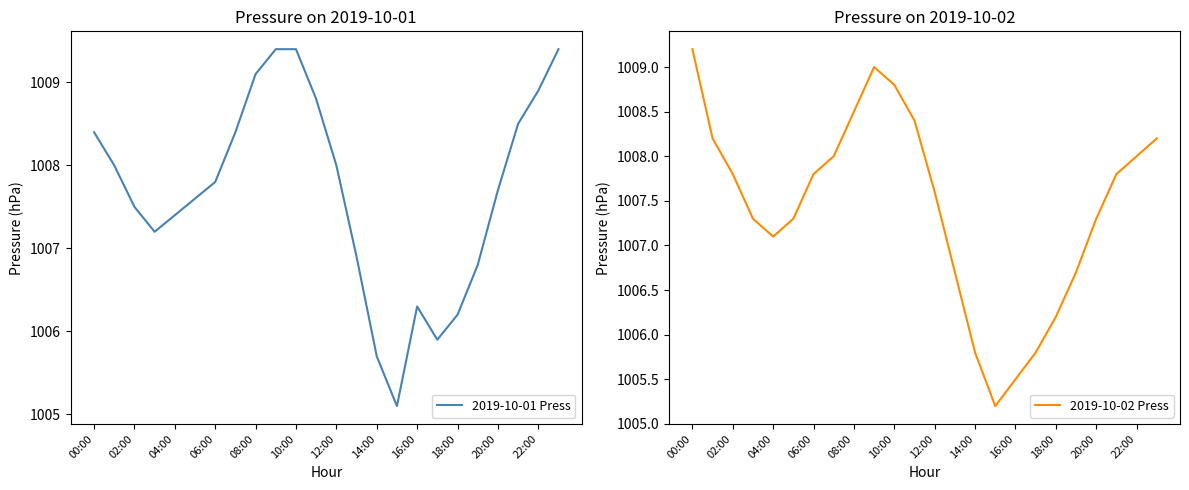

What is the difference between the second highest and minimum values in the 2019-10-02 Press series?

3.8